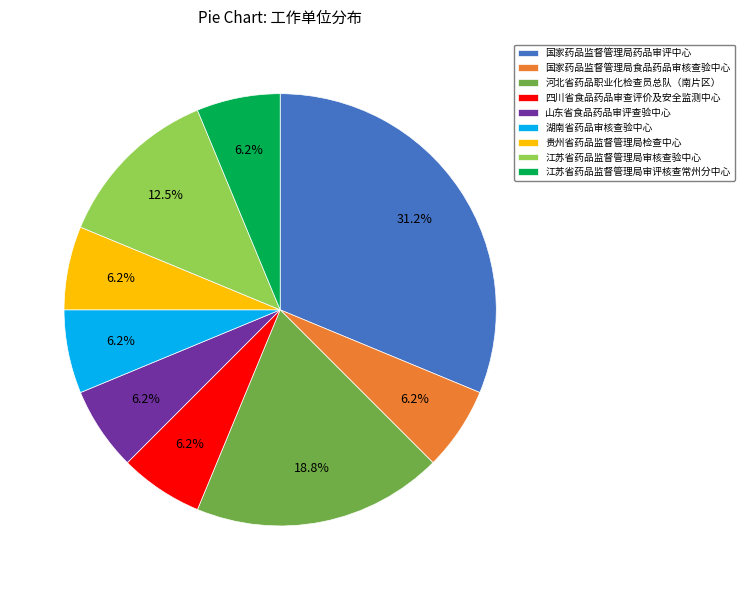

Is 湖南省药品审核查验中心 the majority of the pie?

No